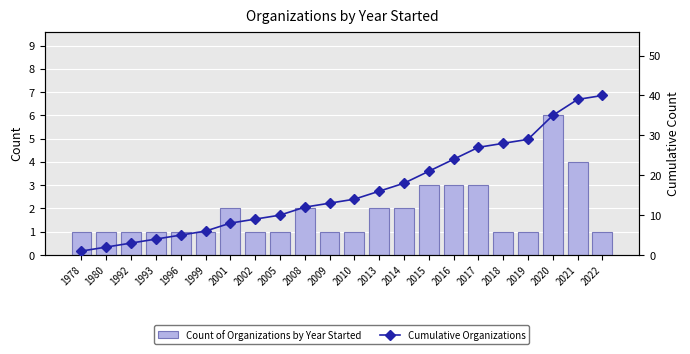

At how many categories does at least one series exceed 14?

10